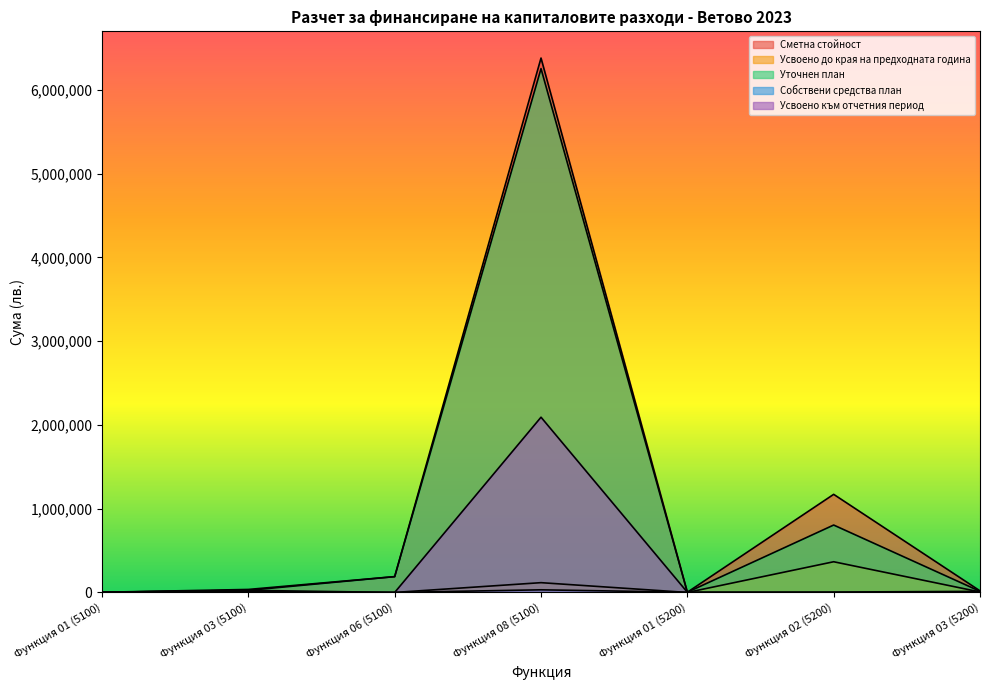

What is the difference between the maximum and second lowest values in the Собствени средства план series?

31518